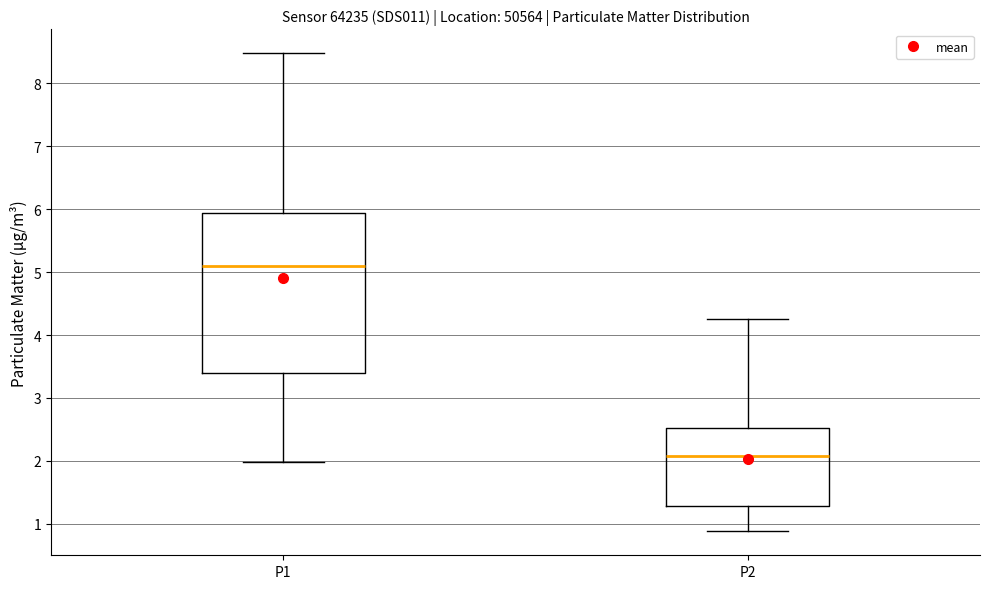

Which box is the tallest, from its lower edge to its upper edge?

P1